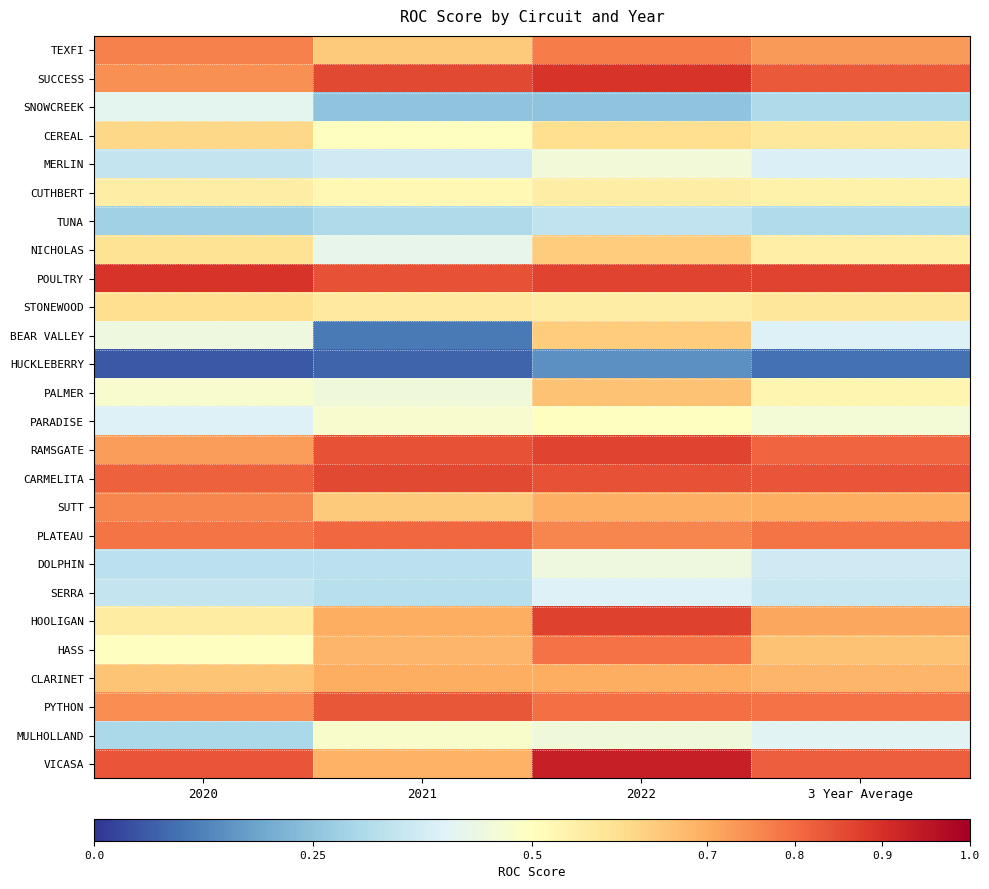

What is the spread (max minus min) of values at 3 Year Average?

0.8